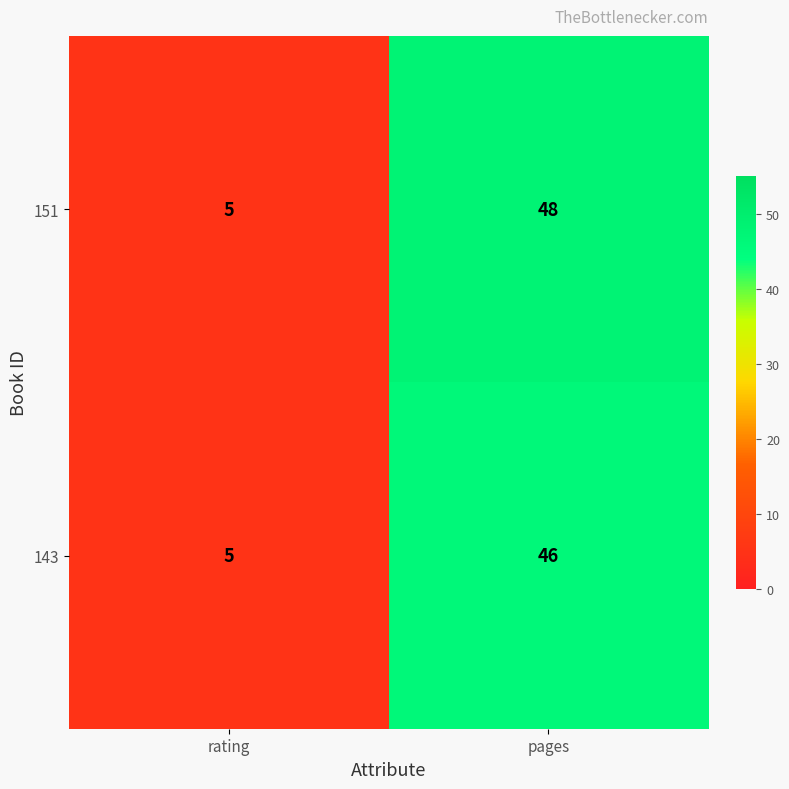

Which series changed the most between rating and pages?

151